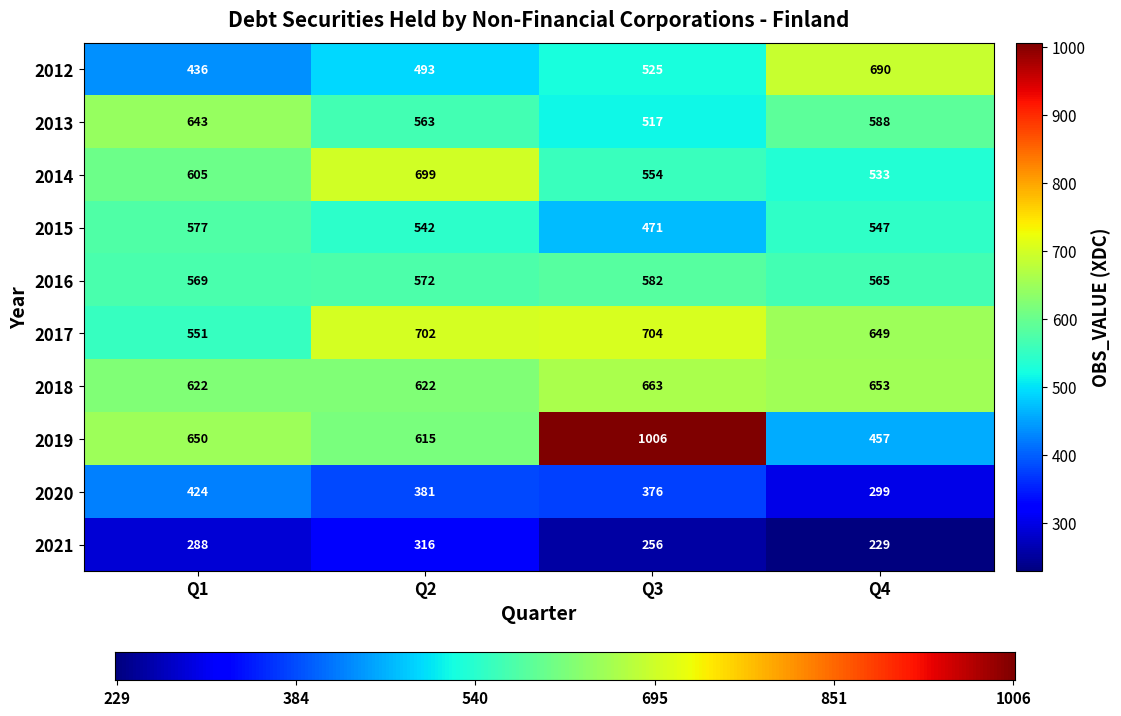

What is the sum of the 2012 values at Q1 and Q3?

961